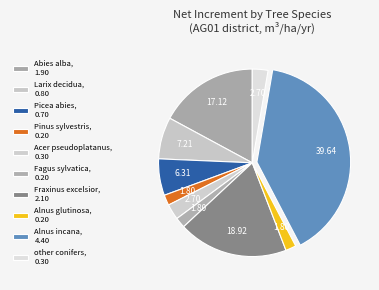

How many segments does this pie chart have?

10